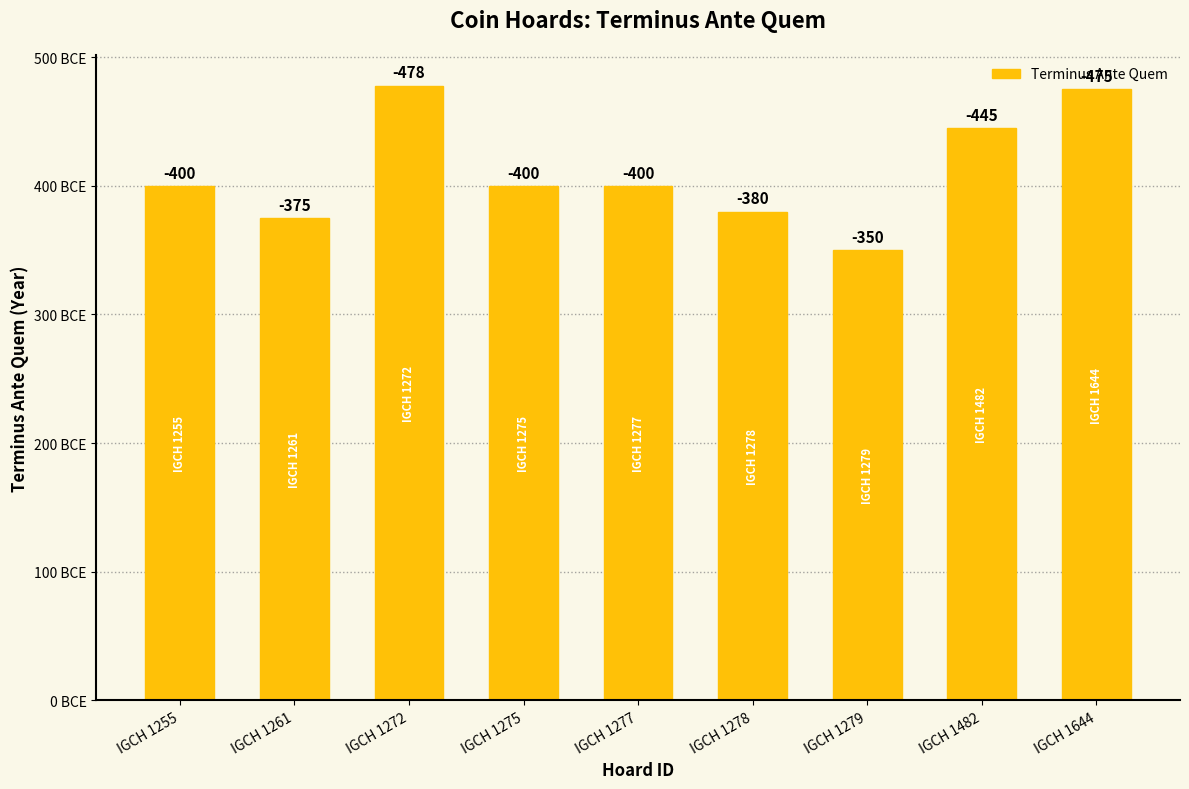

Does the chart contain any negative values?

No